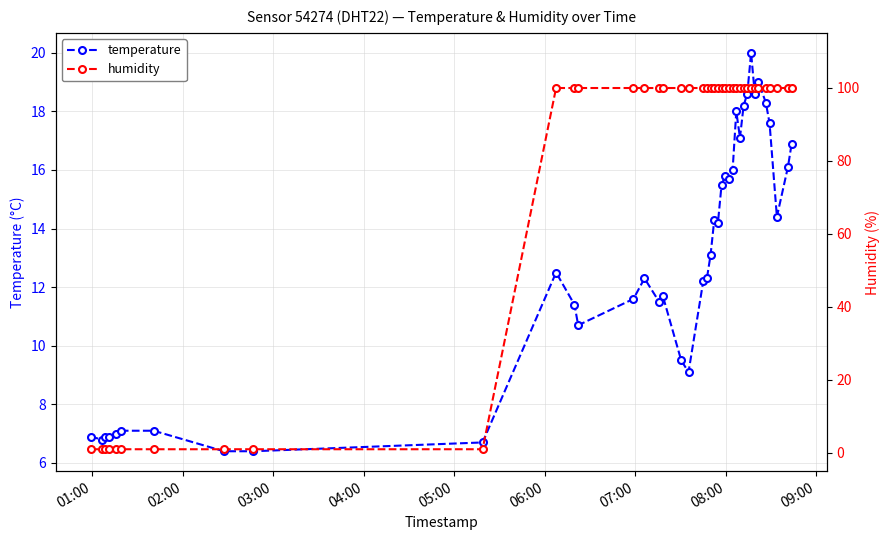

What is the value of the temperature point at the 28th from the left?

16.0